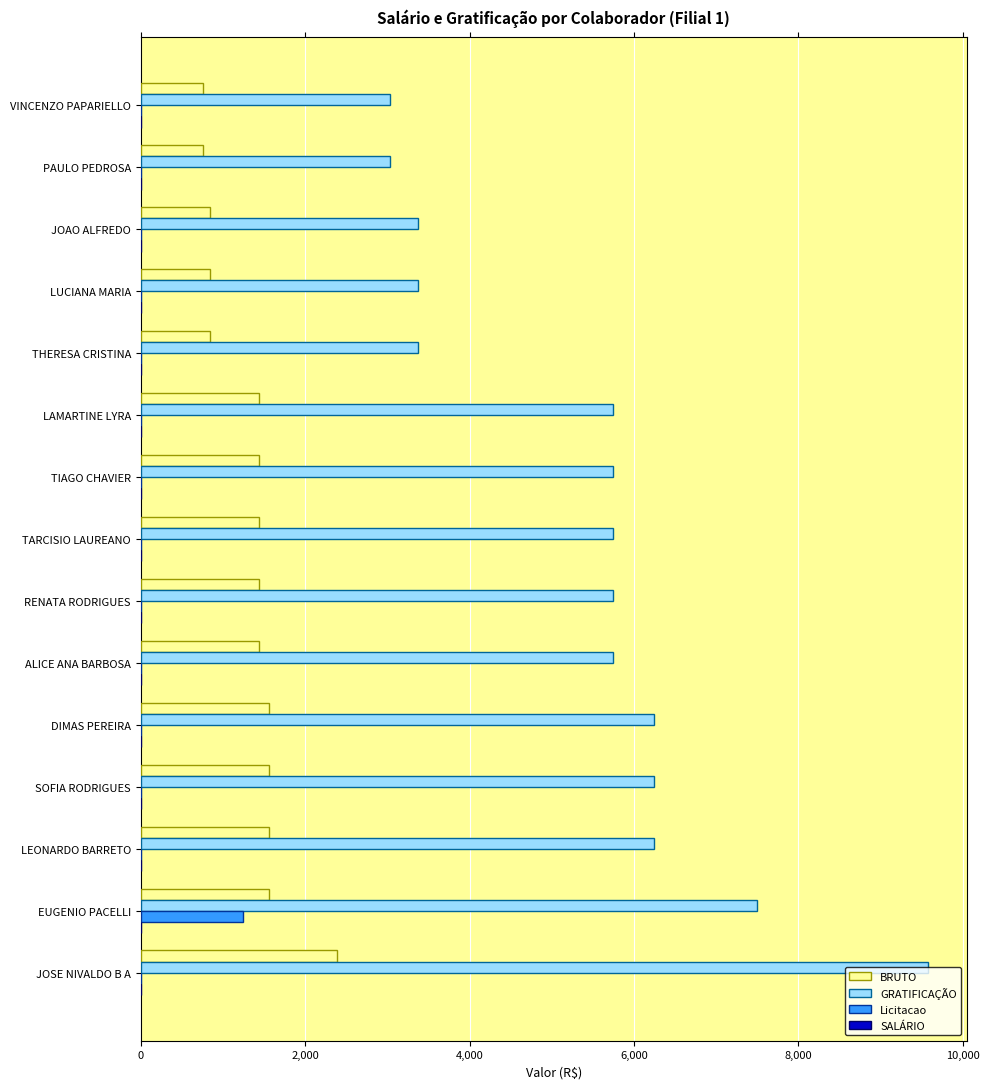

Which series has the largest range (max minus min)?

GRATIFICAÇÃO